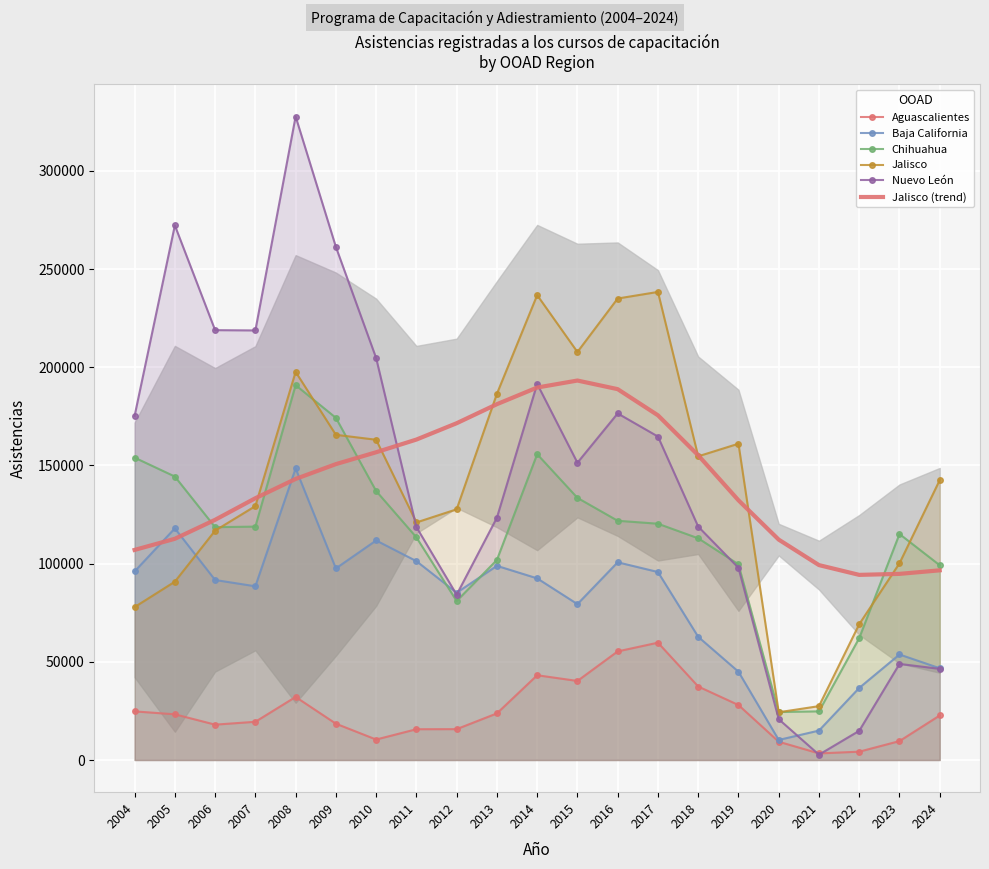

What is the maximum value shown in the chart?

327743.0